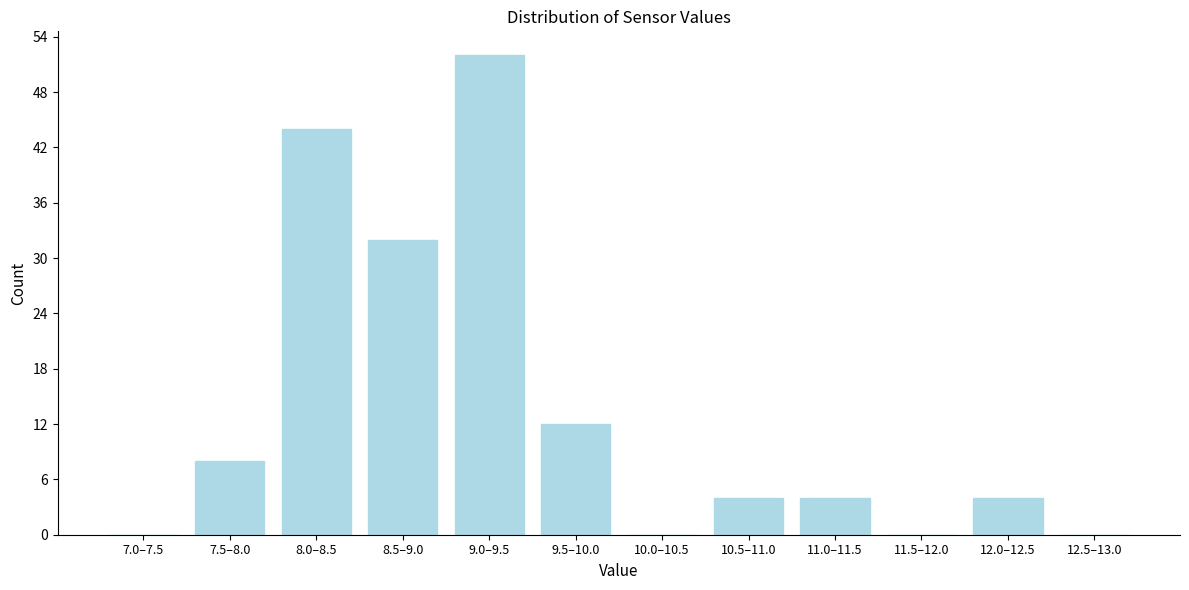

Reading left to right, extract all data points from this chart.

7.0–7.5=0	7.5–8.0=8	8.0–8.5=44	8.5–9.0=32	9.0–9.5=52	9.5–10.0=12	10.0–10.5=0	10.5–11.0=4	11.0–11.5=4	11.5–12.0=0	12.0–12.5=4	12.5–13.0=0